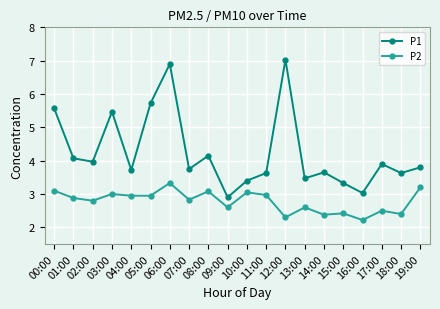

Count the number of data series in this chart.

2